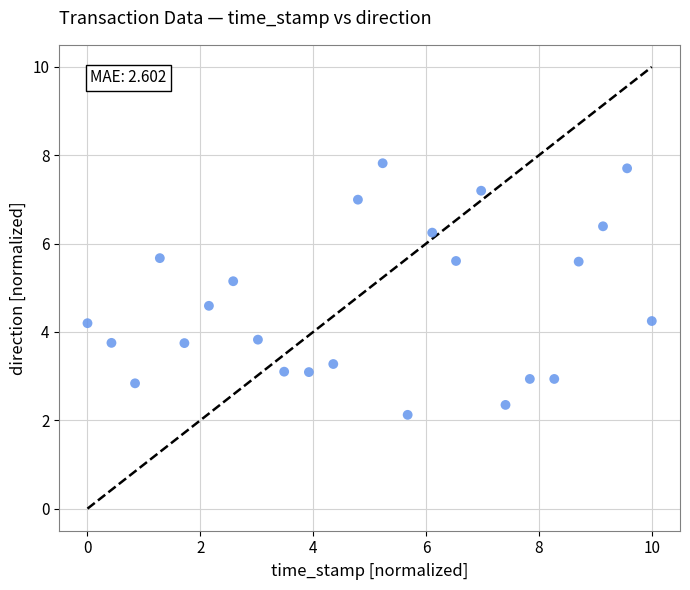

What is the range of Y values (max minus min)?

5.7